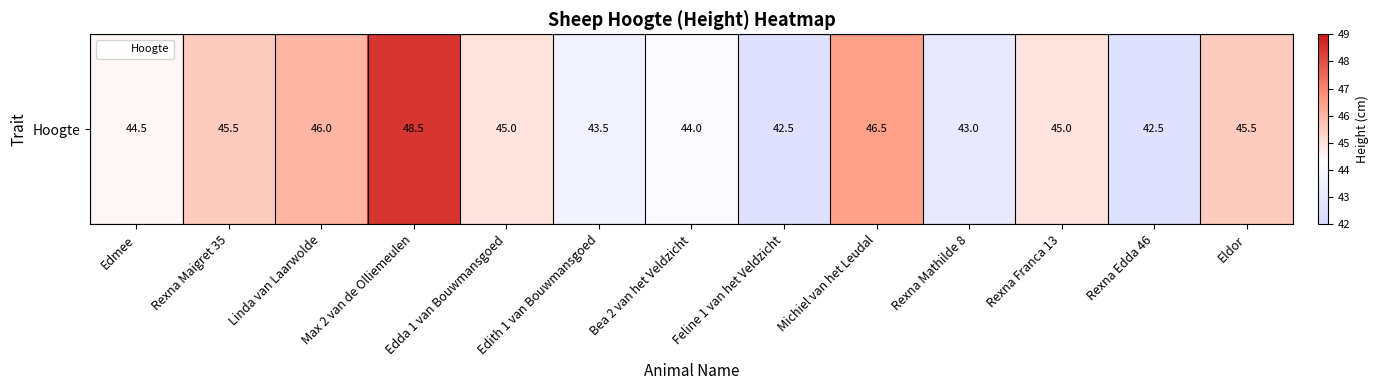

Approximately how many times larger is the value at Rexna Mathilde 8 compared to Edith 1 van Bouwmansgoed?

1.0